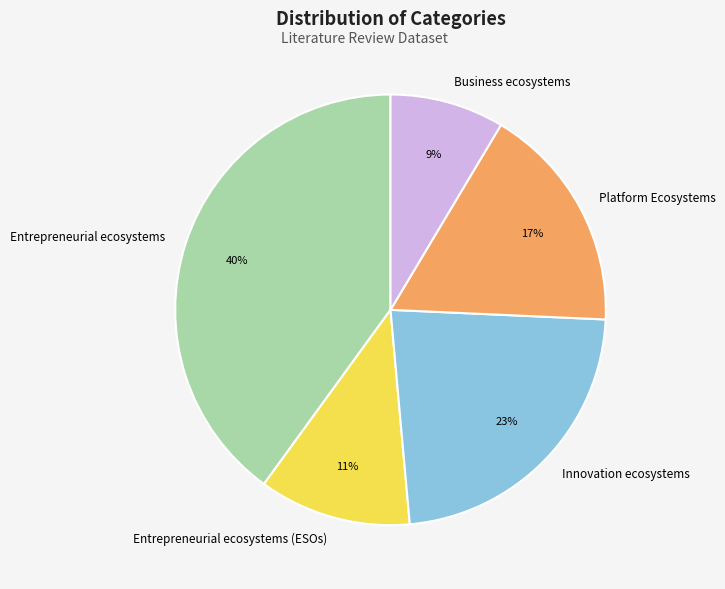

What percentage is the Entrepreneurial ecosystems (ESOs) slice, to the nearest percent?

11%